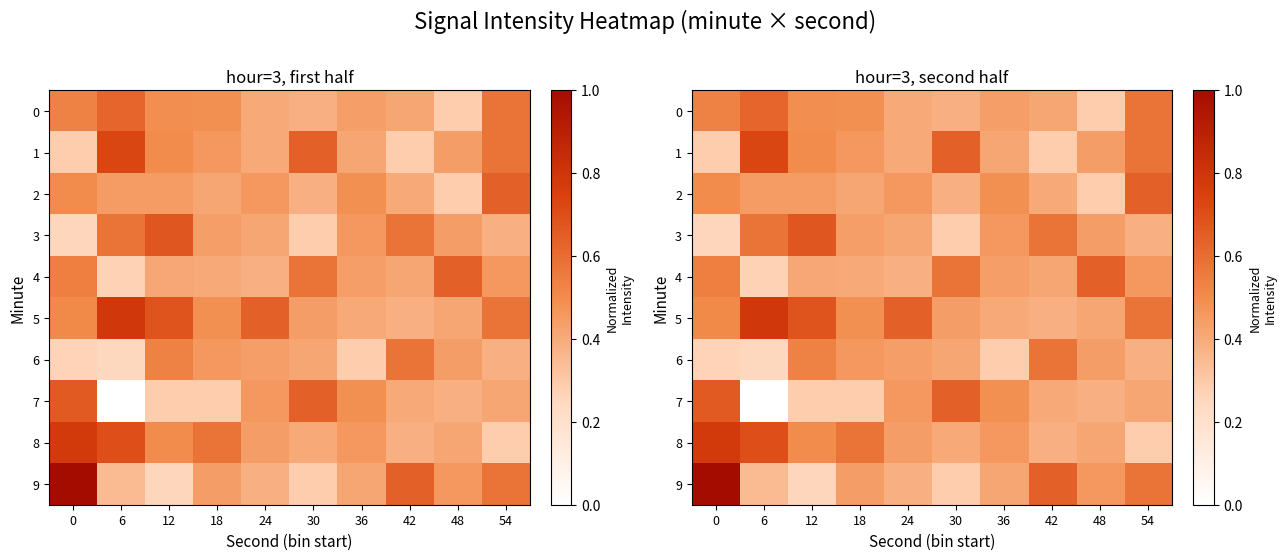

The value of 9 at 30 is 0.3. True or false?

True